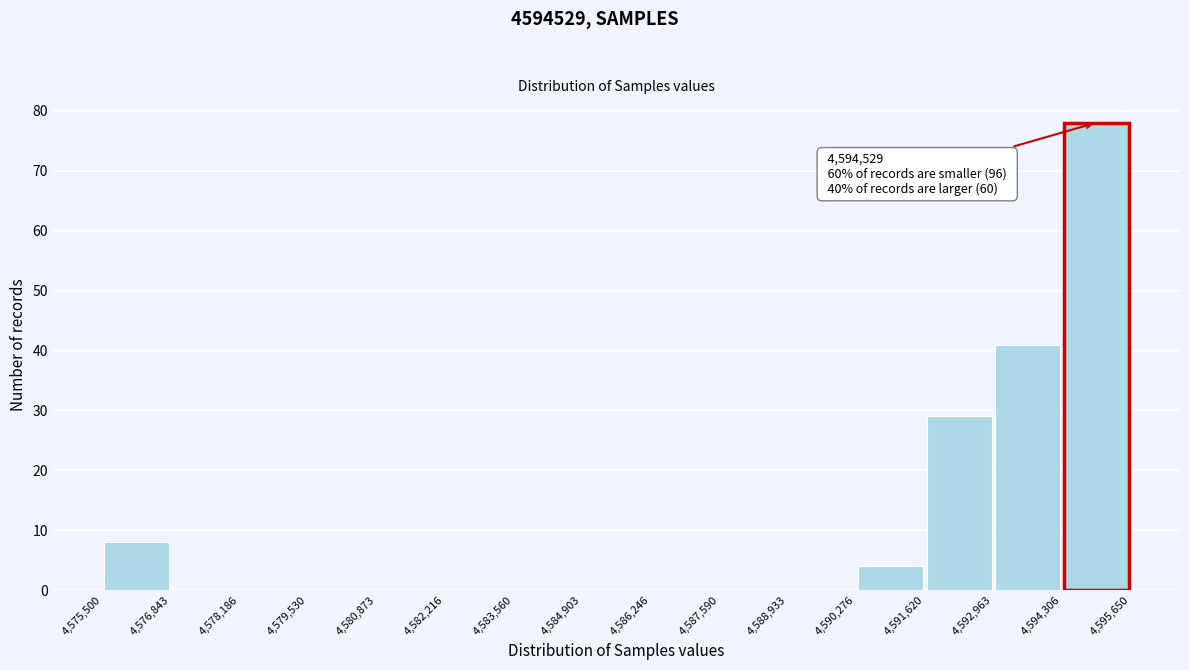

Over which range of the x-axis is the bar tallest?

4,594,306 to 4,595,650